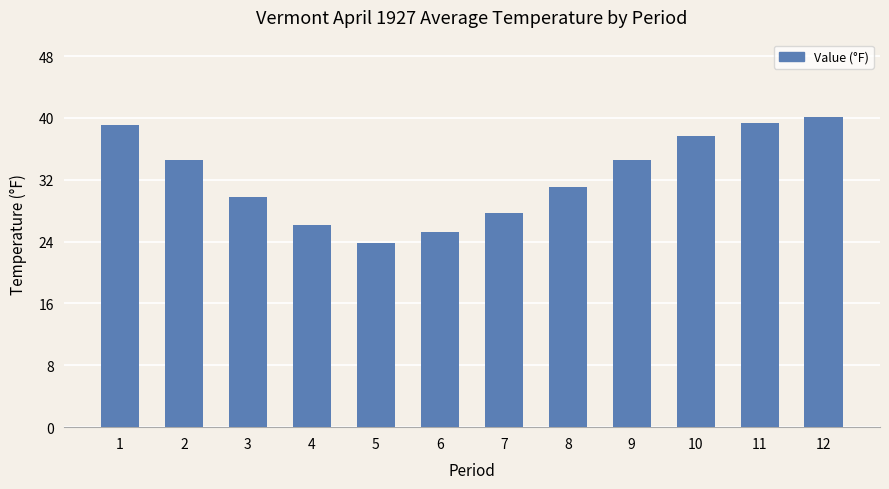

What is the sum of the values at 8 and 1?

70.2